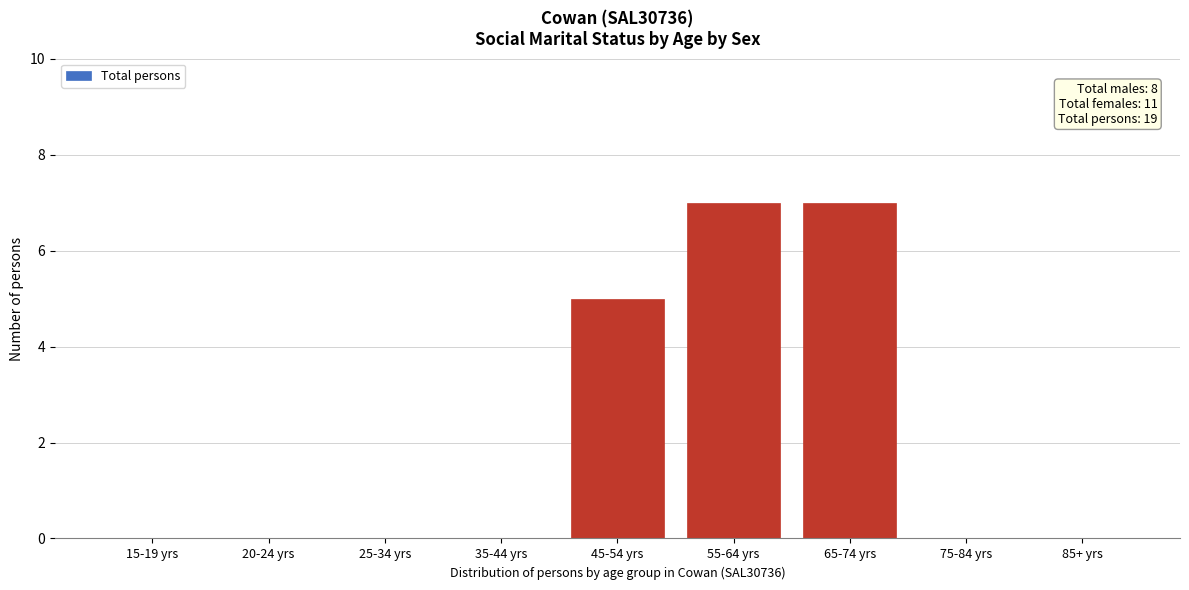

Reading left to right, extract all data points from this chart.

15-19 yrs=0	20-24 yrs=0	25-34 yrs=0	35-44 yrs=0	45-54 yrs=5	55-64 yrs=7	65-74 yrs=7	75-84 yrs=0	85+ yrs=0